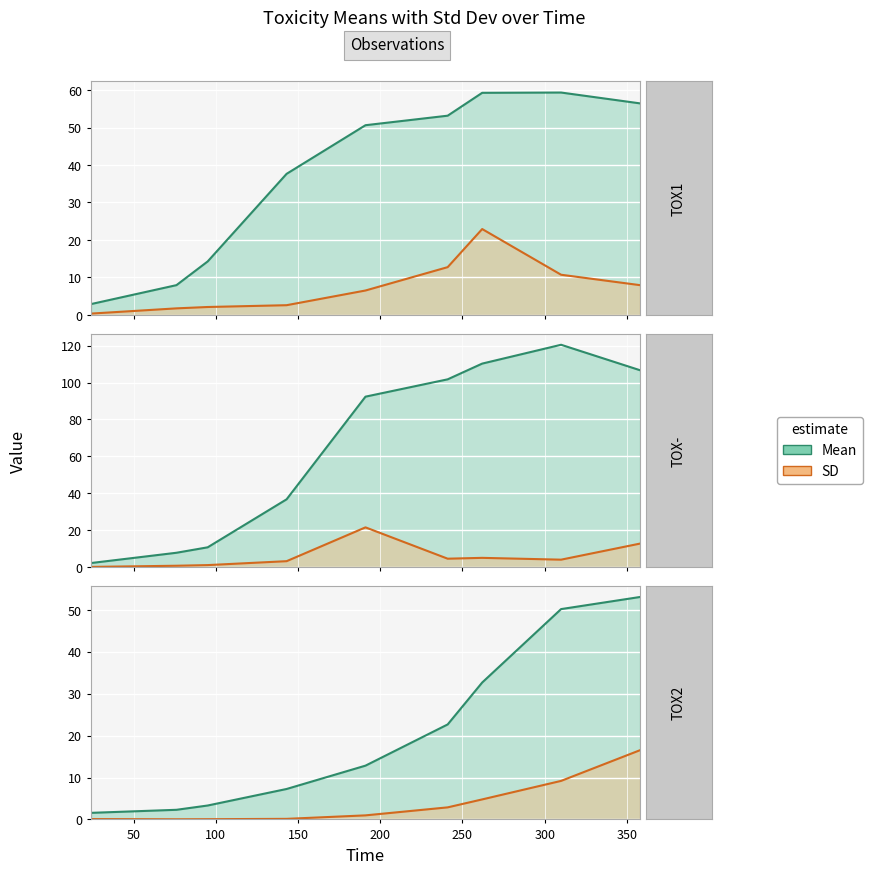

Rank the series by their maximum value, from highest to lowest.

TOX-_mean, TOX1_mean, TOX2_mean, TOX1_std, TOX-_std, TOX2_std